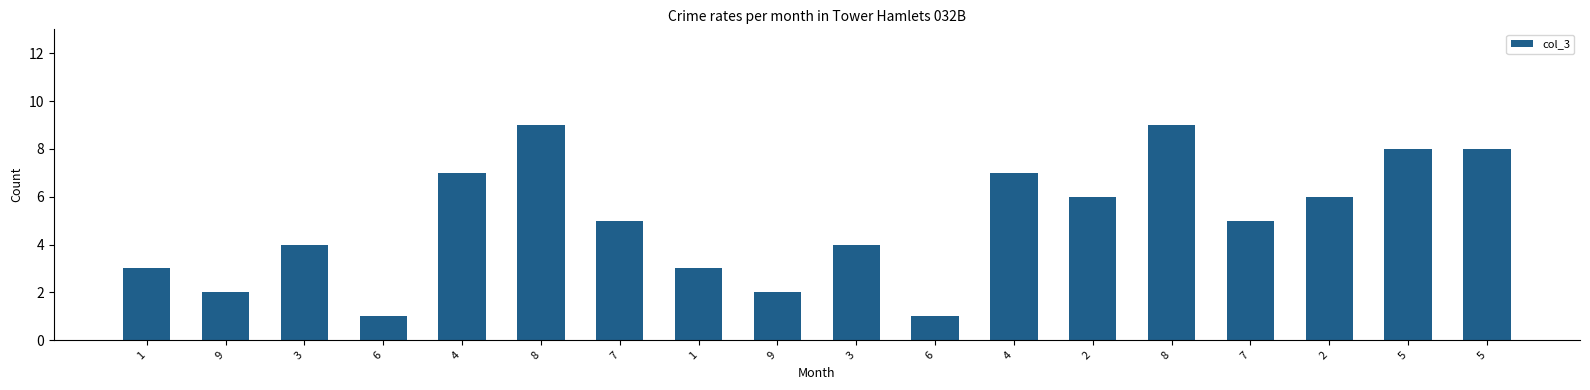

Approximately how many times larger is the value at 8 compared to 7?

1.8